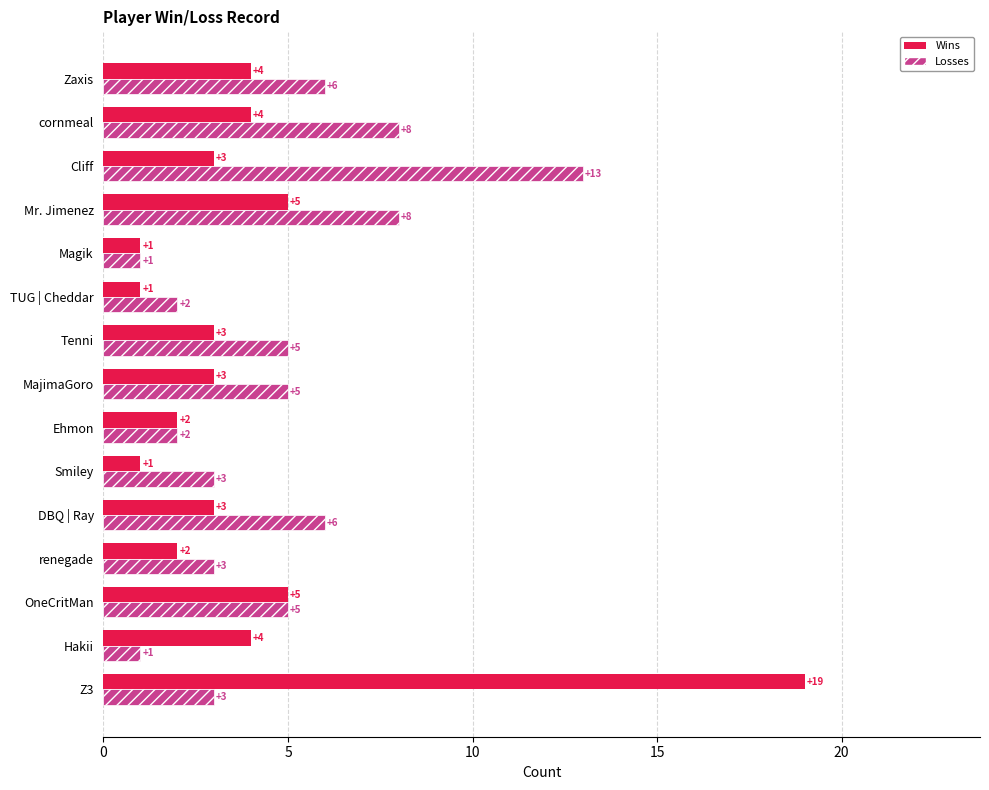

What is the minimum value for Wins?

1